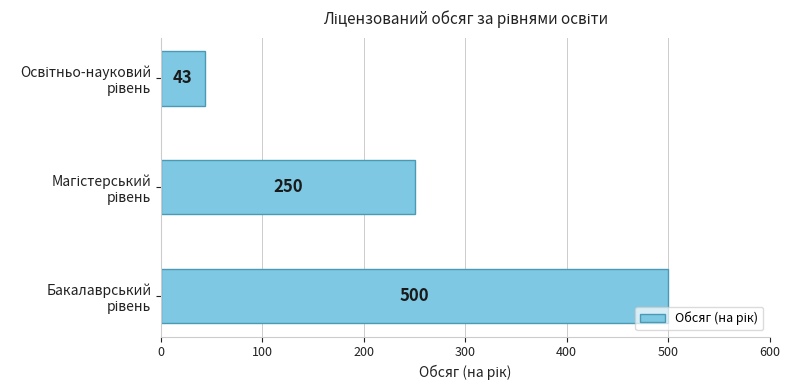

What is the difference between the second highest and minimum values?

207